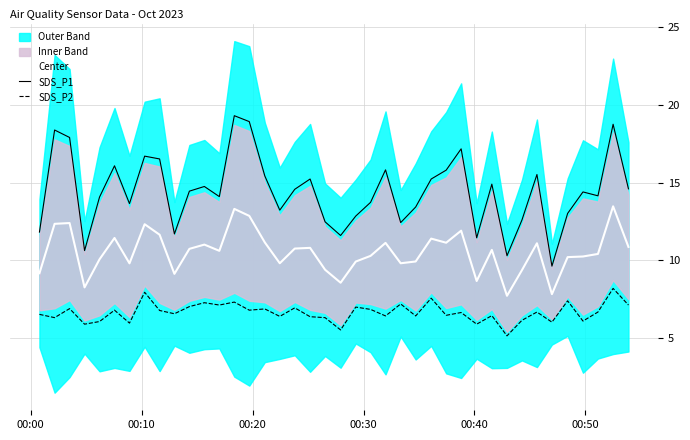

List the series in order of their peak value, lowest first.

SDS_P2, Center, SDS_P1